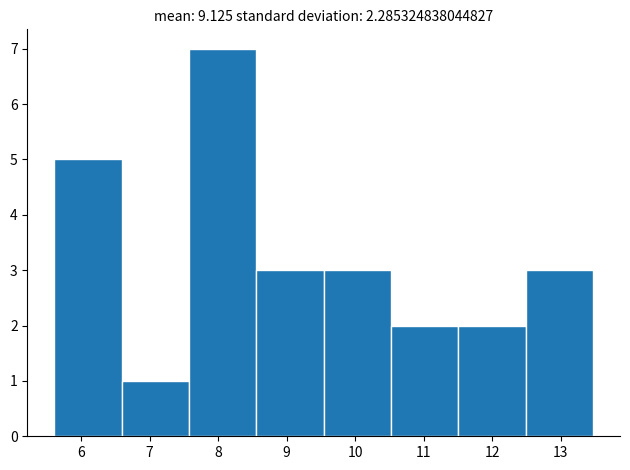

Reading left to right, transcribe this chart: for each bar, give the range it covers on the x-axis and its height. Neither the bar edges nor the heights are printed on the chart, so give them approximately, as read against the axes.

5.6 to 6.6: 5
6.6 to 7.6: 1
7.6 to 8.6: 7
8.6 to 9.5: 3
9.5 to 10.5: 3
10.5 to 11.5: 2
11.5 to 12.5: 2
12.5 to 13.5: 3